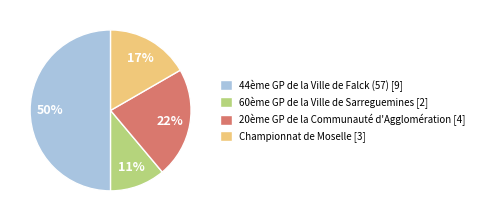

Do 60ème GP de la Ville de Sarreguemines and Championnat de Moselle together represent more than half of the pie?

No